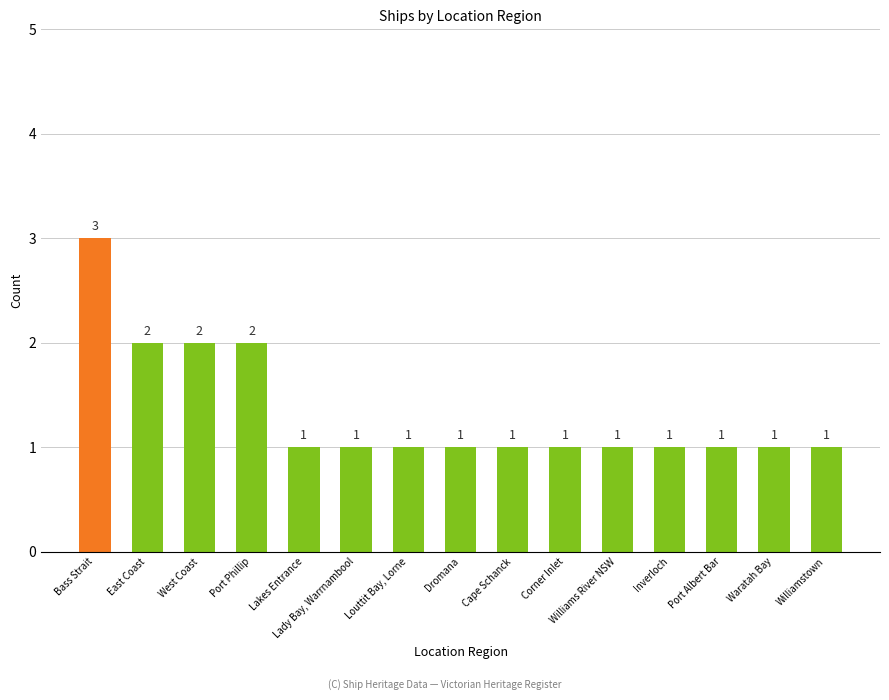

Read the value at Bass Strait.

3